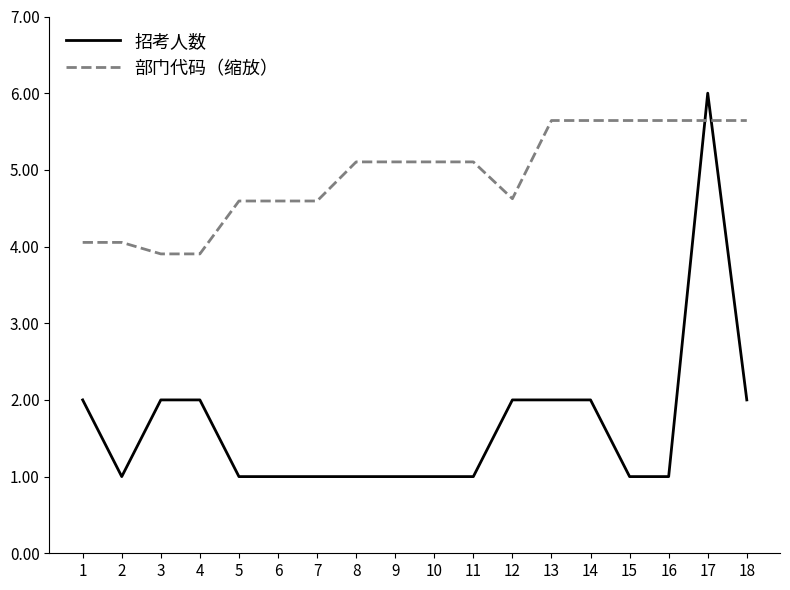

What is the difference between the second highest and second lowest values in the 招考人数 series?

1.0